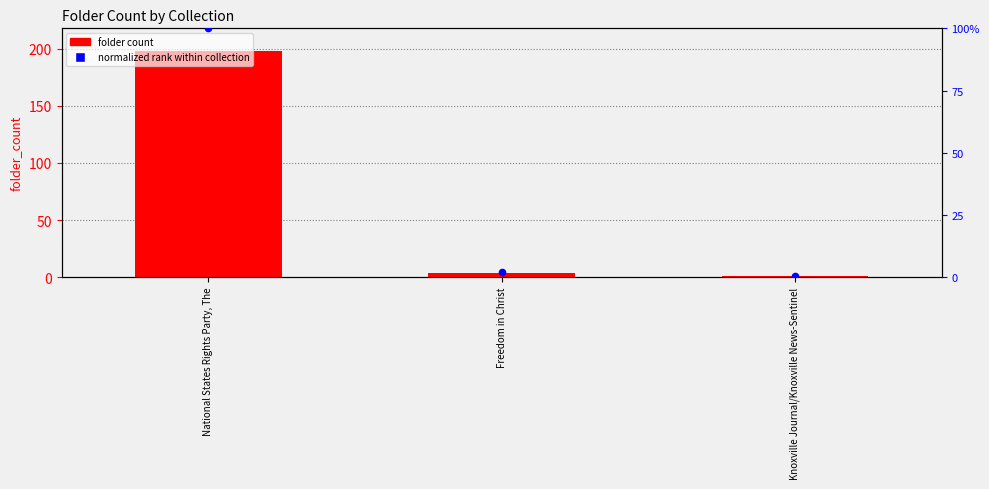

At how many categories does at least one series exceed 73?

1